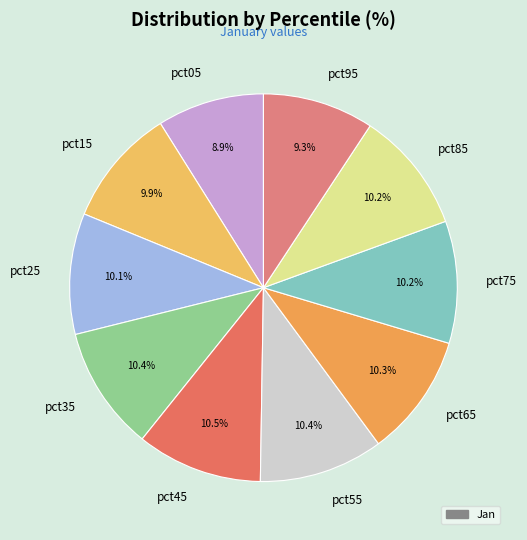

What percentage is the pct35 slice, to the nearest percent?

10%